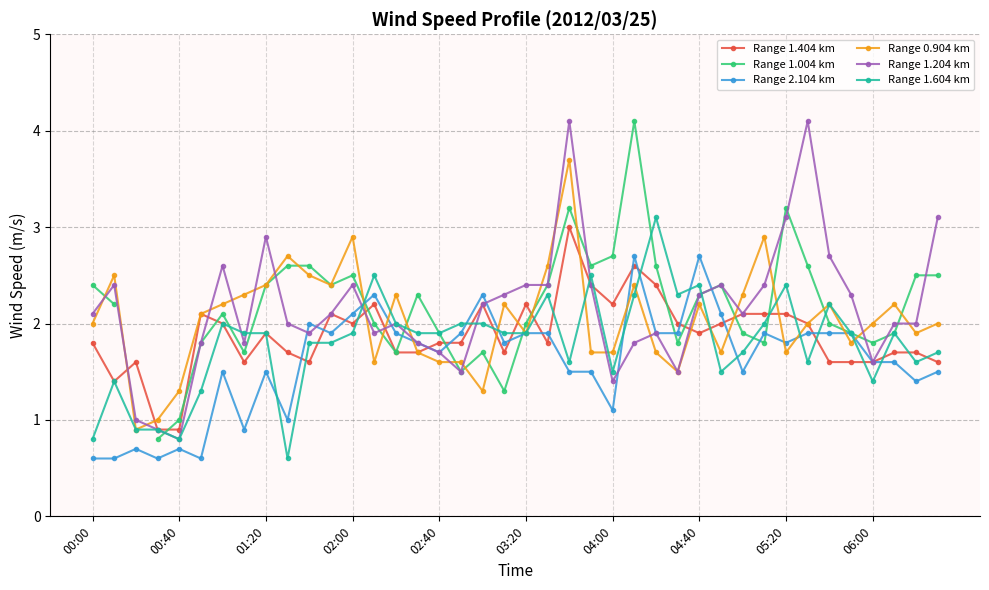

True or false: Range 1.404 km has more than 1 interior local peaks.

True